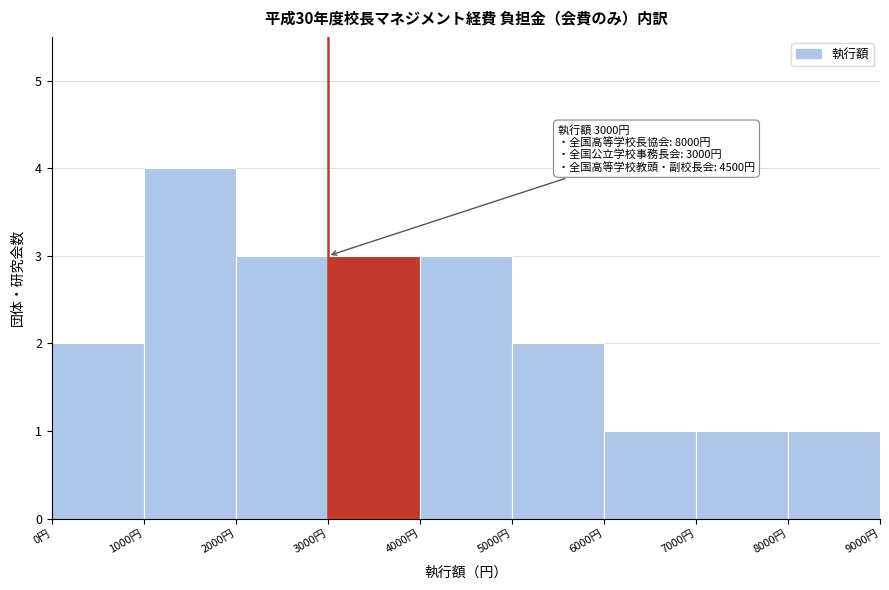

Over which range of the x-axis is the bar tallest?

1000 to 2000